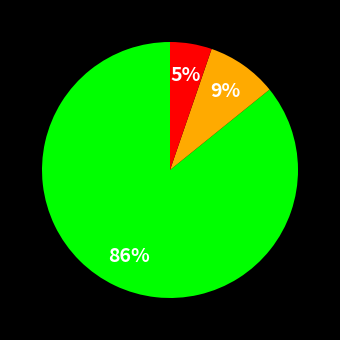

Does any single category account for the majority?

Yes